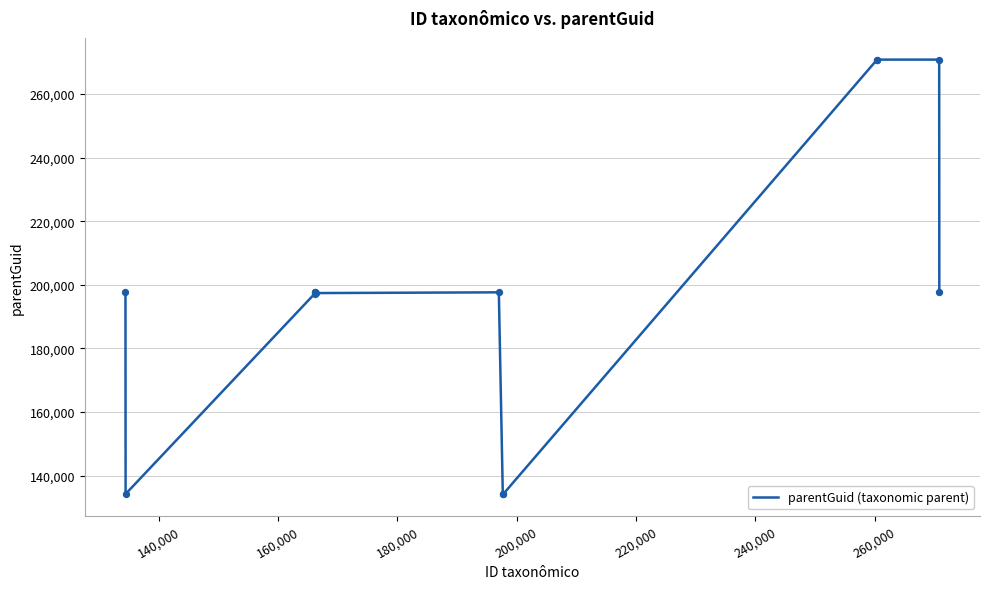

What is the smallest value displayed?

134237